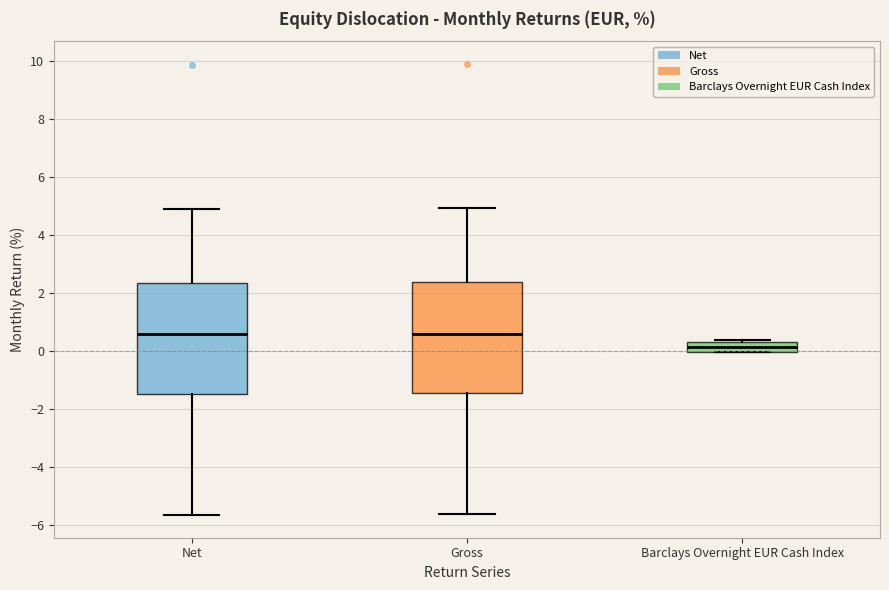

Reading left to right, transcribe this box plot: for each box, give where its median line is, the range the box spans, and where its two whiskers end, as read against the y-axis. The values are not printed on the chart, so give them approximately, as read against the axis.

Net: median 0.6, box -1.4 to 2.4, whiskers -5.6 to 4.8
Gross: median 0.6, box -1.4 to 2.4, whiskers -5.6 to 5.0
Barclays Overnight EUR Cash Index: median 0.2, box 0.0 to 0.4, whiskers 0.0 to 0.4 (just above the box's upper edge)